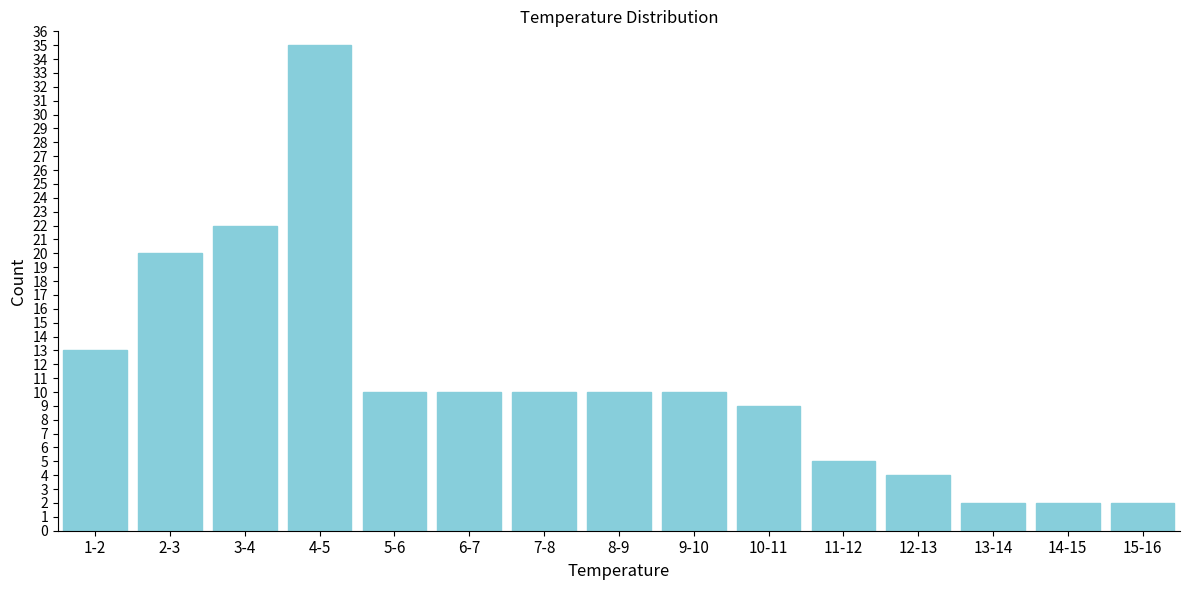

Reading left to right, transcribe all the data shown in this chart.

1-2=13	2-3=20	3-4=22	4-5=35	5-6=10	6-7=10	7-8=10	8-9=10	9-10=10	10-11=9	11-12=5	12-13=4	13-14=2	14-15=2	15-16=2